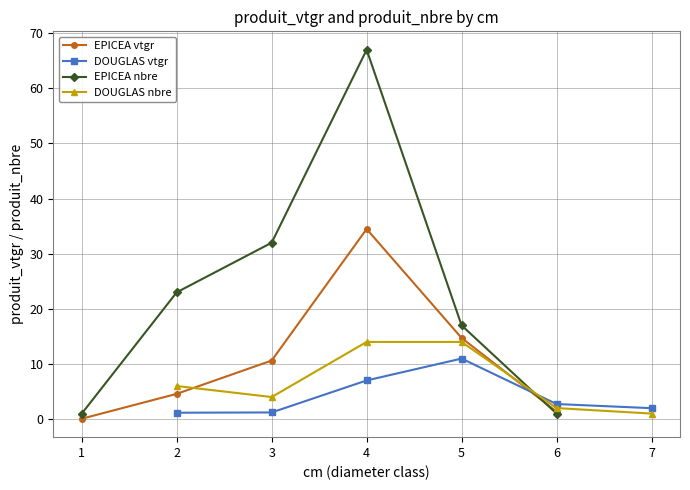

How many lines are shown in the chart?

4